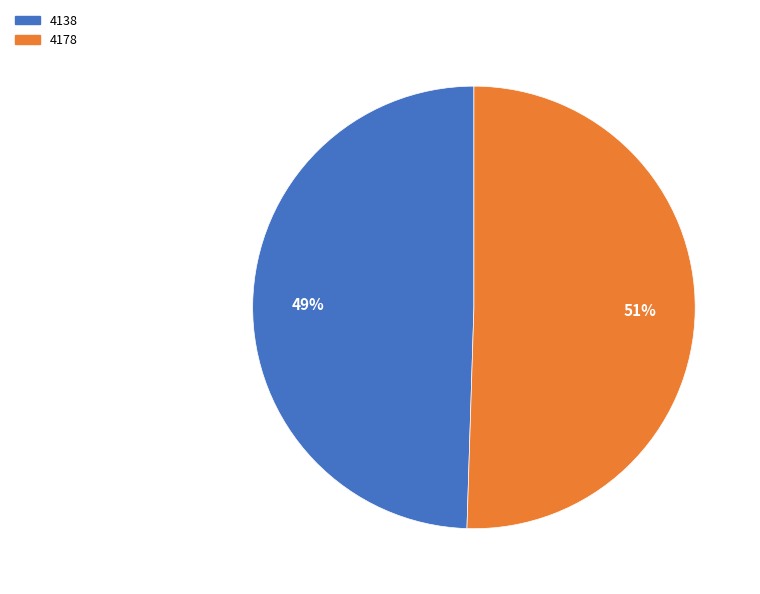

Combined, do 4138 and 4178 account for over 50%?

Yes